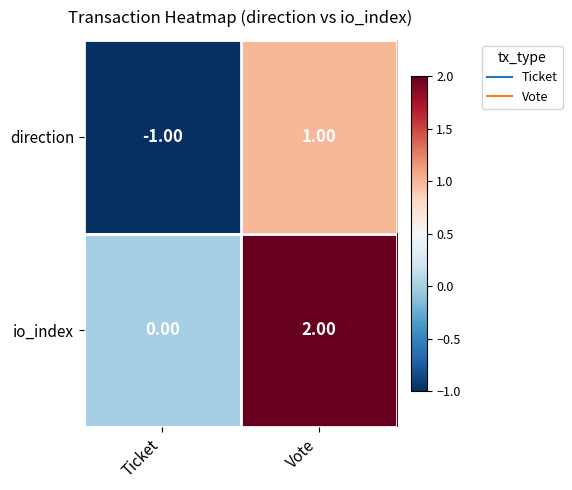

At how many categories does at least one series exceed 1?

1